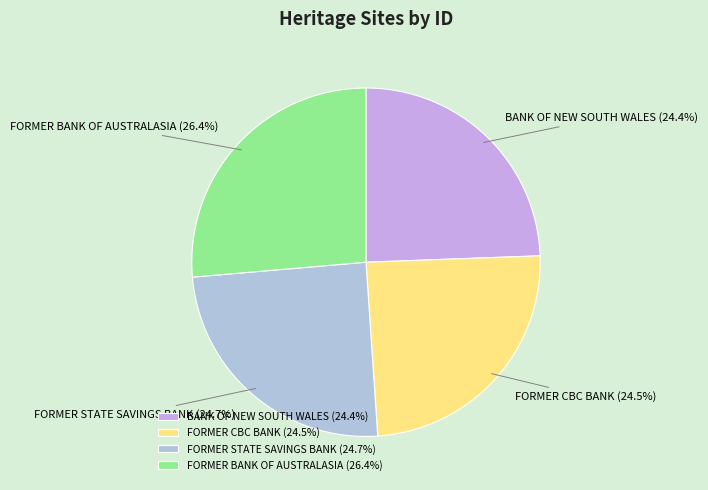

What percentage is the FORMER BANK OF AUSTRALASIA slice, to the nearest percent?

26%